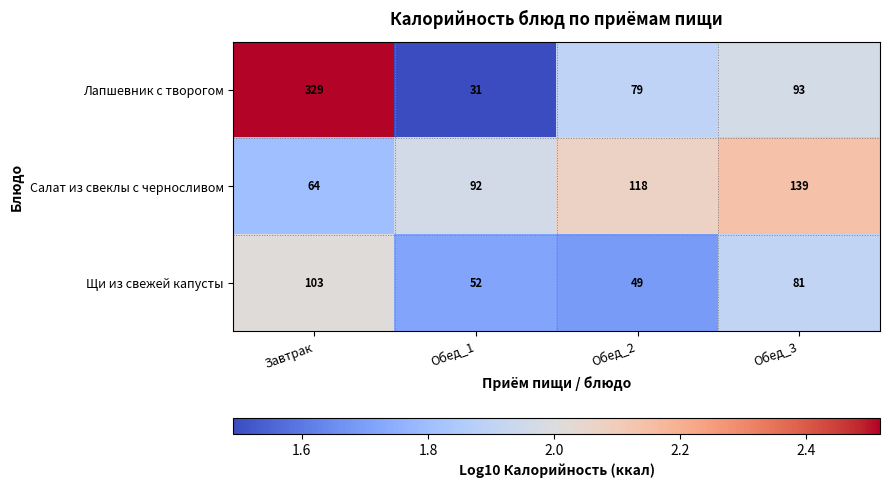

How many values in the Лапшевник с творогом series are below 93?

2